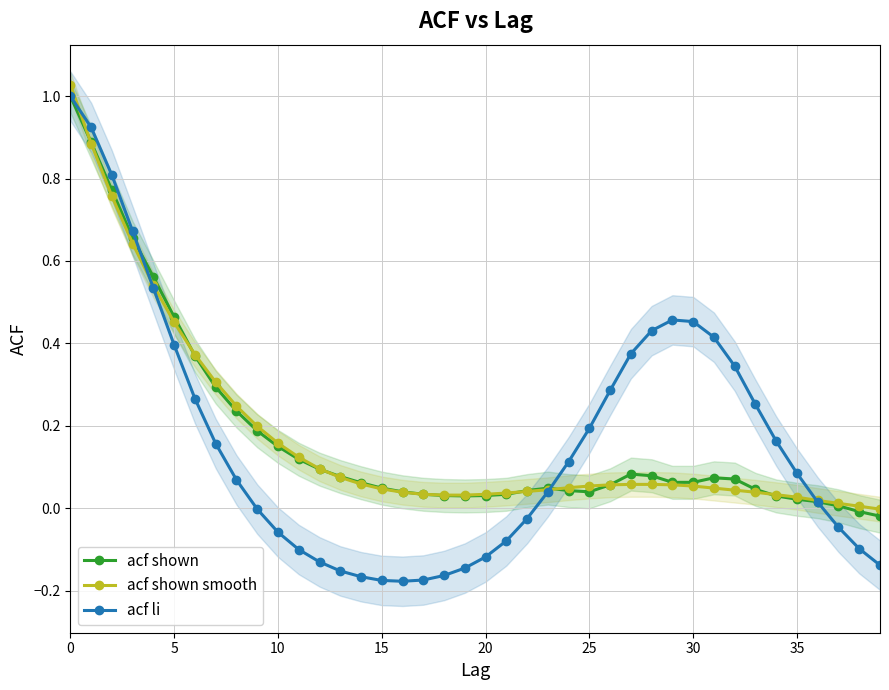

True or false: acf li has more than 0 points higher than both neighbors.

True